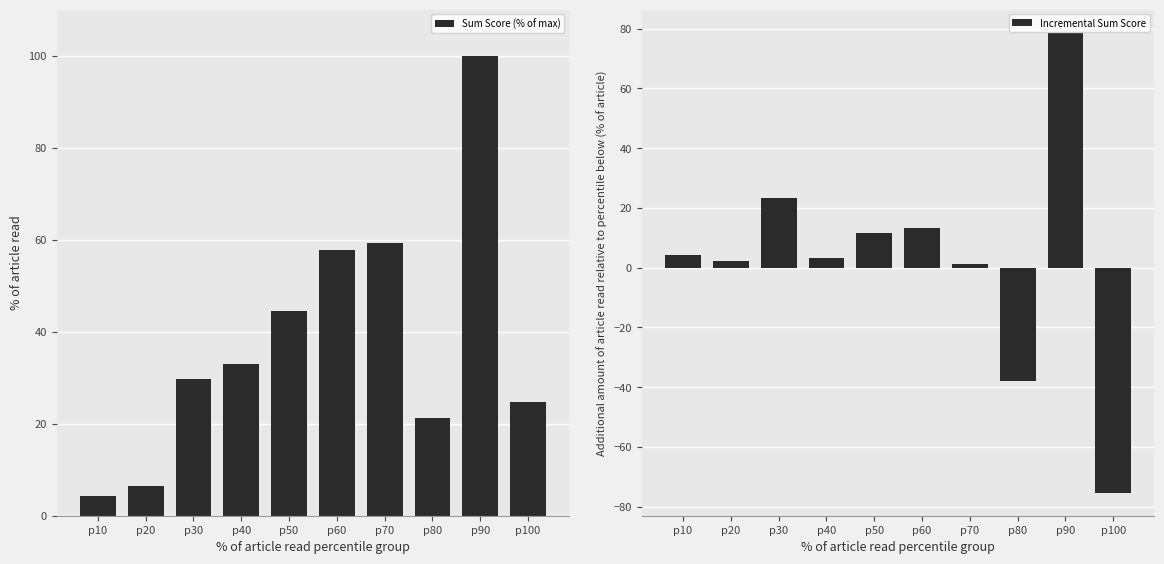

Is the value of Sum Score (% of max) at p40 greater than the value of Incremental Sum Score at p10?

Yes